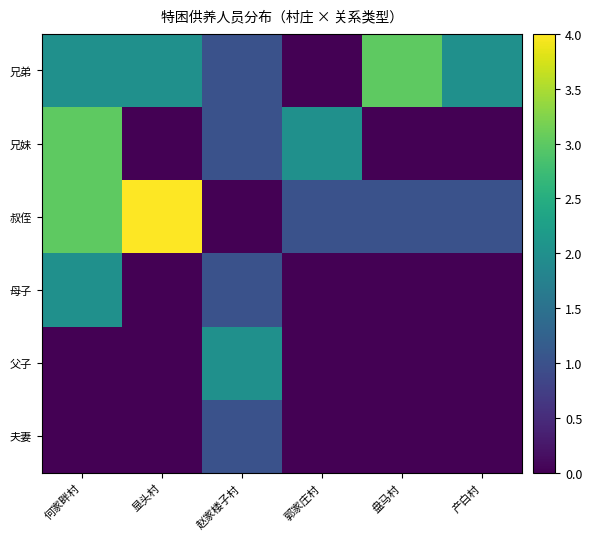

At which category is the sum across all series the highest?

何家畔村